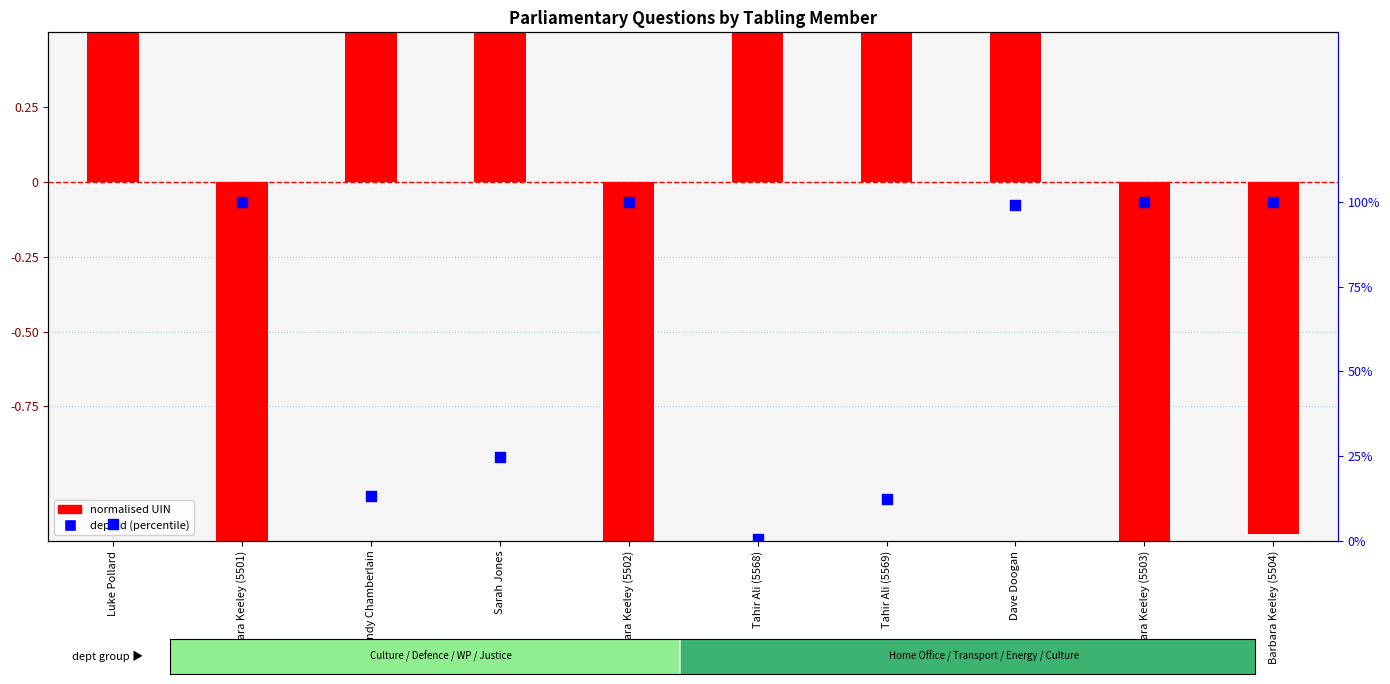

At which category is the sum across all series the highest?

Dave Doogan